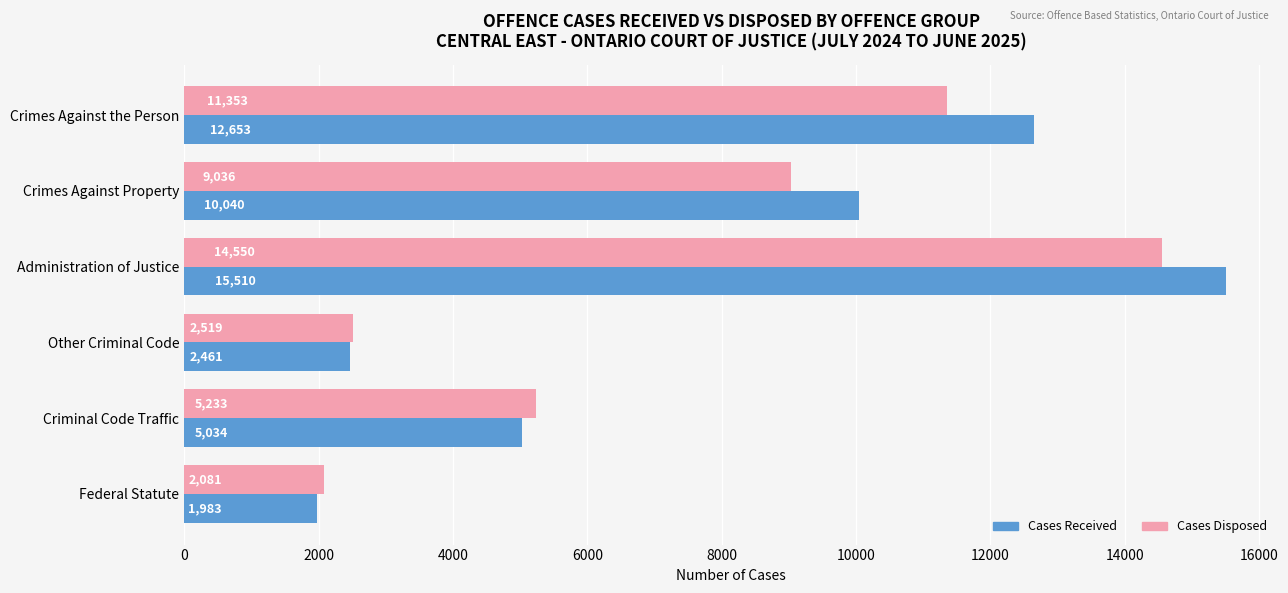

True or false: Cases Received has a value of 3401 at Federal Statute.

False